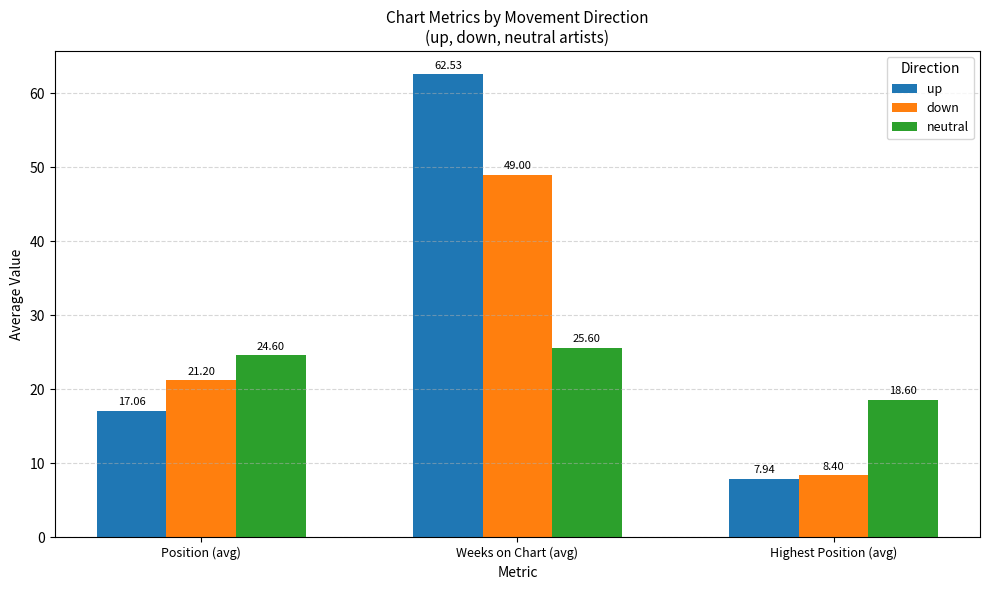

The value of up at Position (avg) is 17.1. True or false?

True